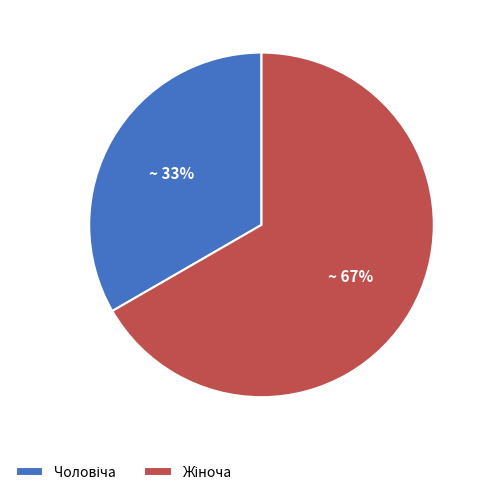

Does any single category account for the majority?

Yes